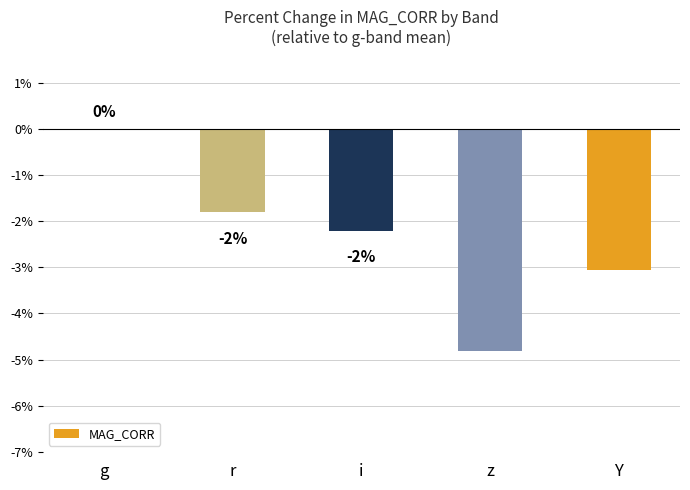

Are the bars horizontal?

No